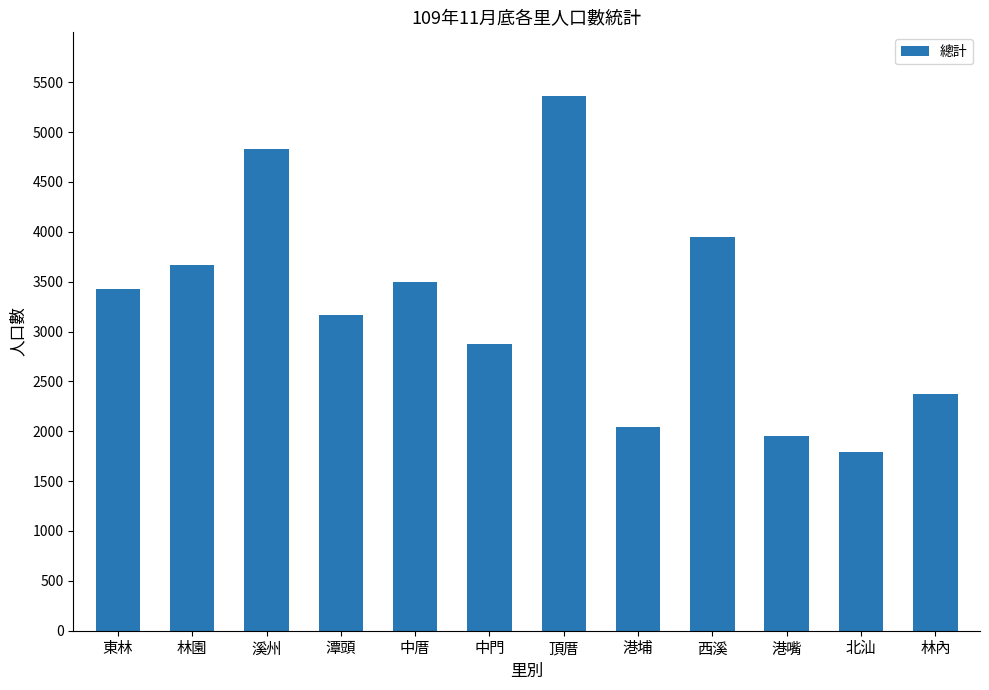

What is the sum of the values at 港嘴 and 中門?

4822